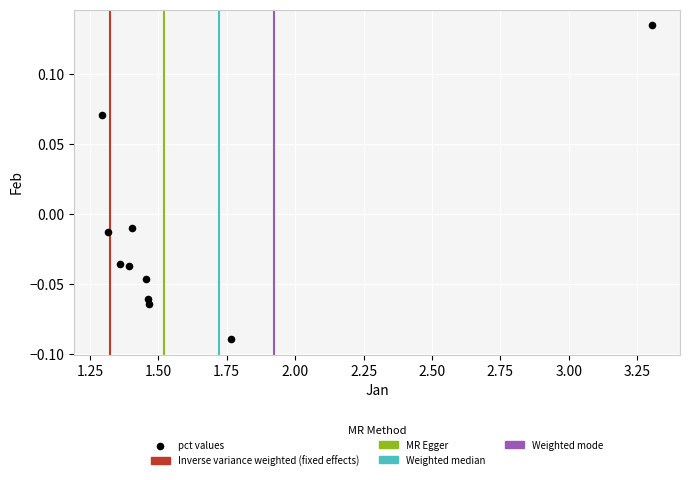

What is the range of X values (max minus min)?

2.0